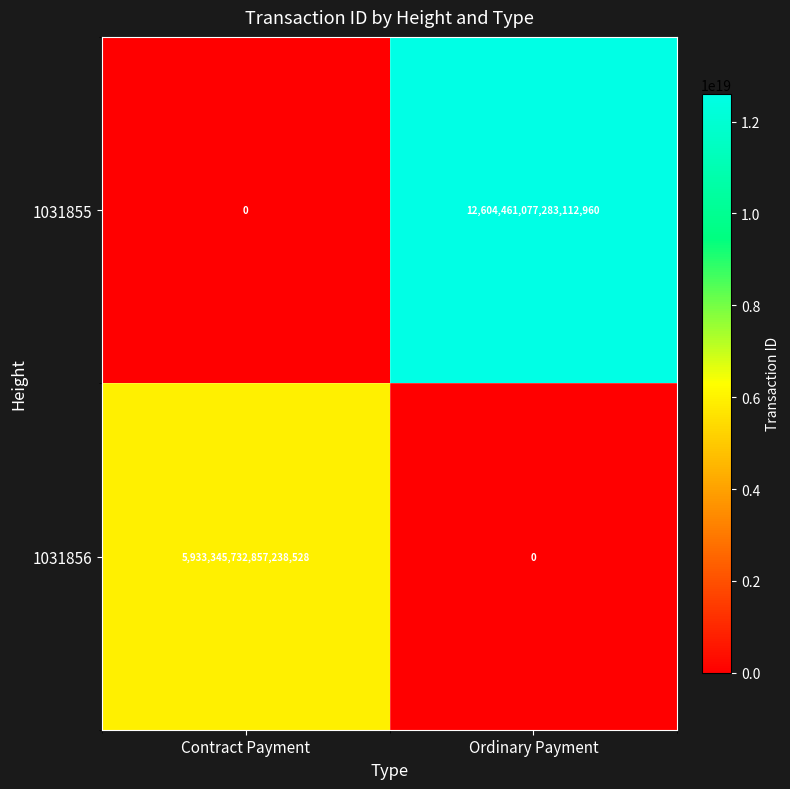

Which series has the largest range (max minus min)?

1031855